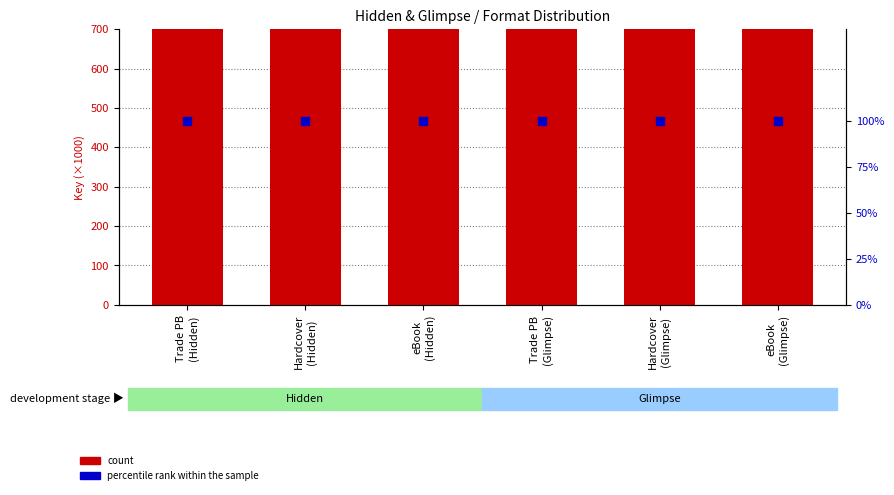

What is the value of the percentile rank within the sample bar at the 5th from the left?

100.0